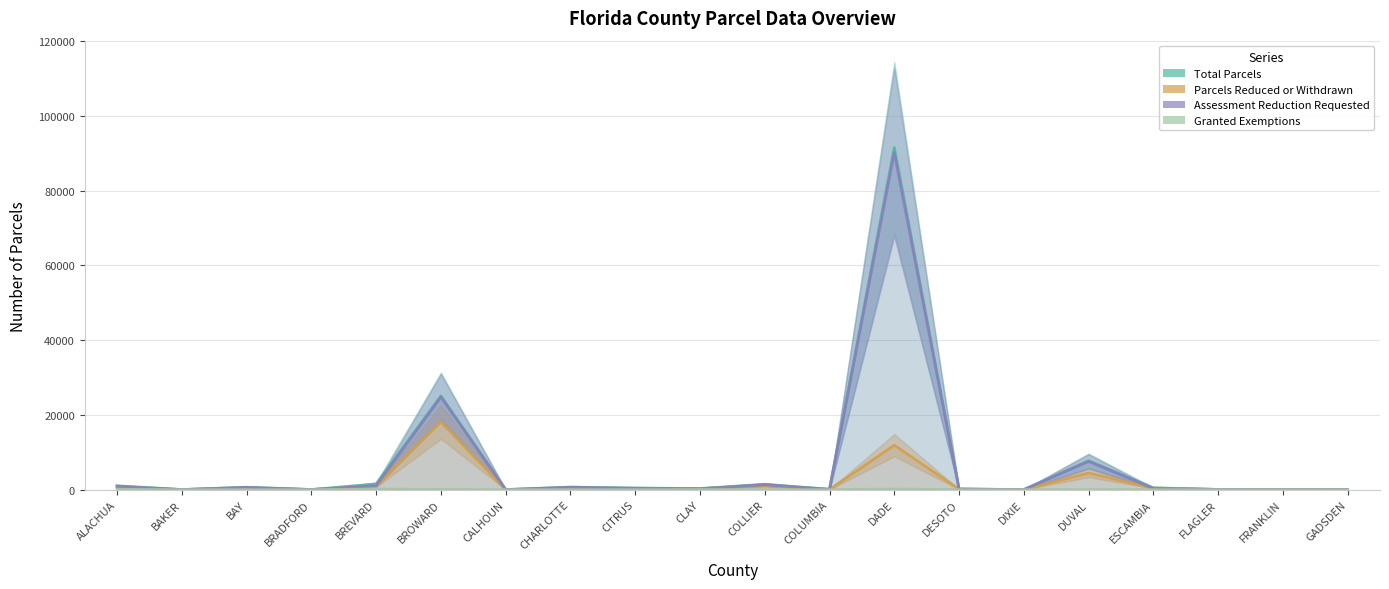

List the series in order of their peak value, lowest first.

Granted Exemptions, Parcels Reduced or Withdrawn, Assessment Reduction Requested, Total Parcels